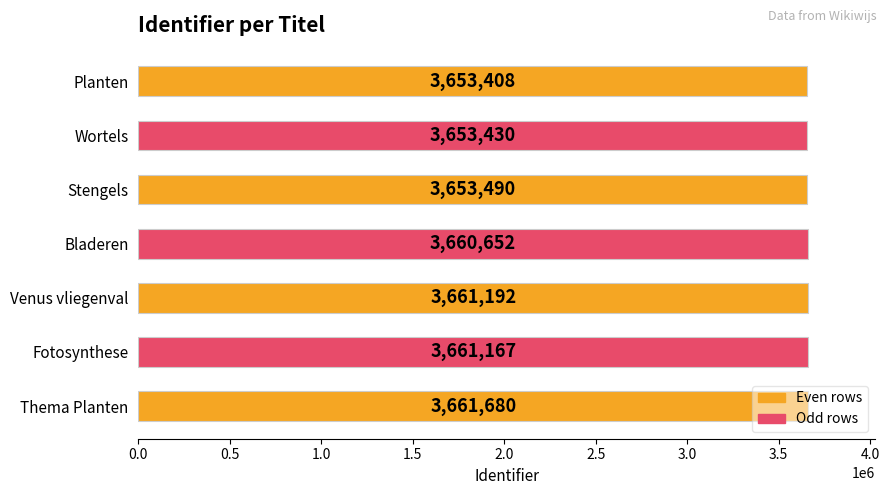

What position from the bottom is Planten?

7